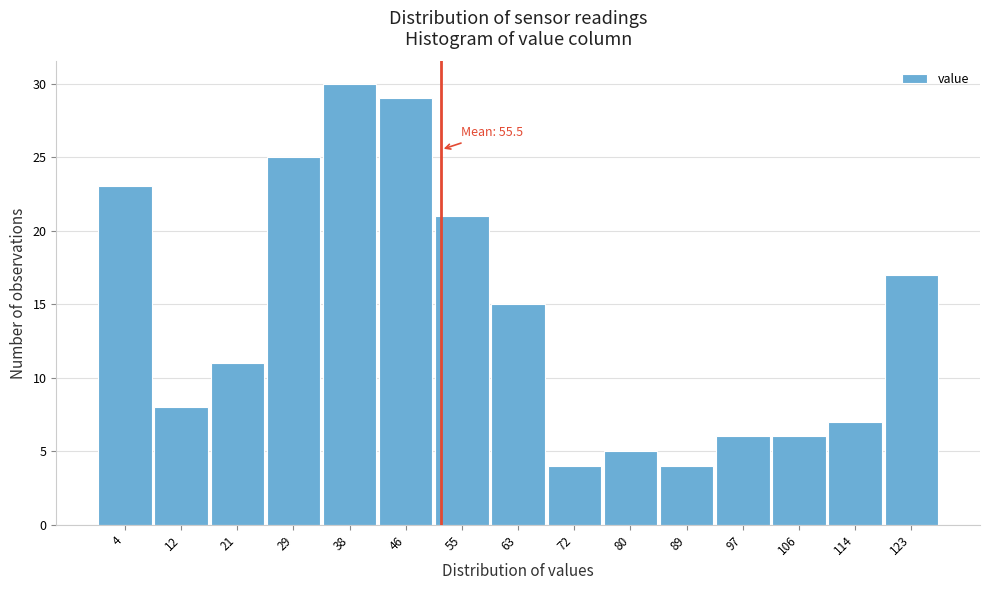

Reading right to left, list all the values displayed in this chart.

17	7	6	6	4	5	4	15	21	29	30	25	11	8	23